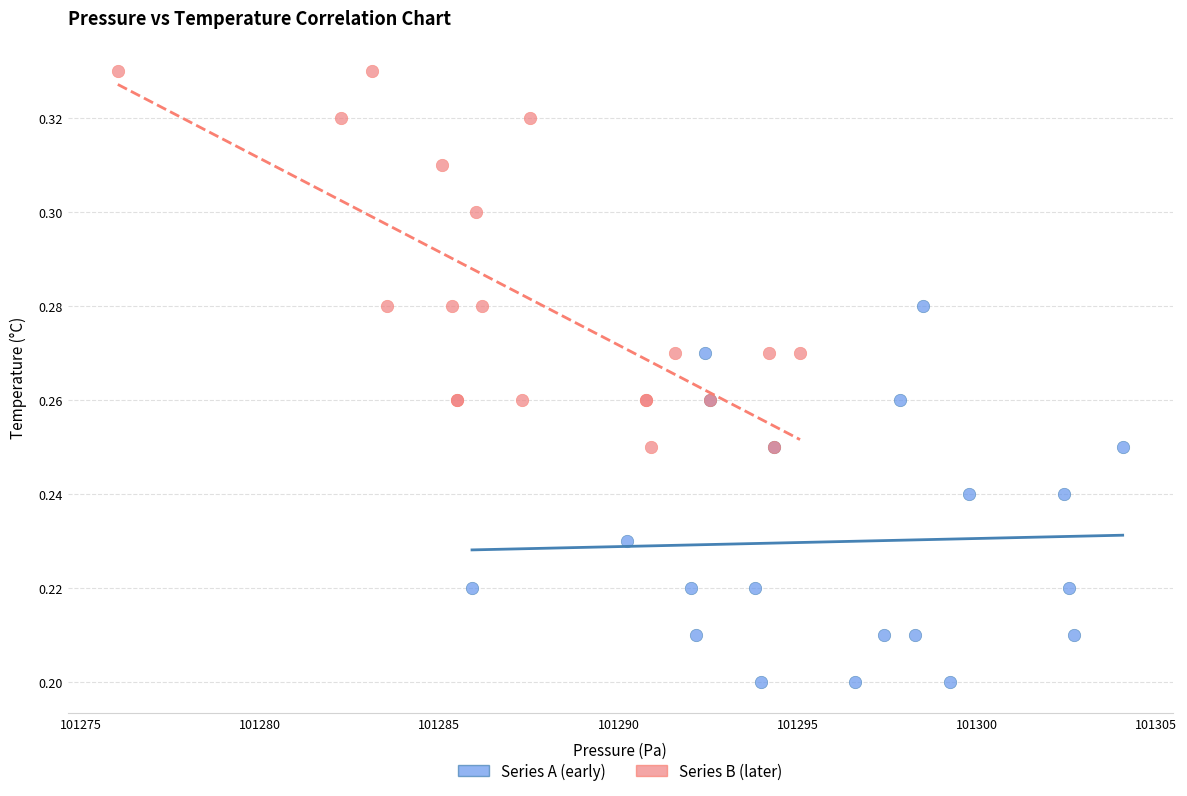

What are all the series names shown in the legend?

Series A (early), Series B (later)